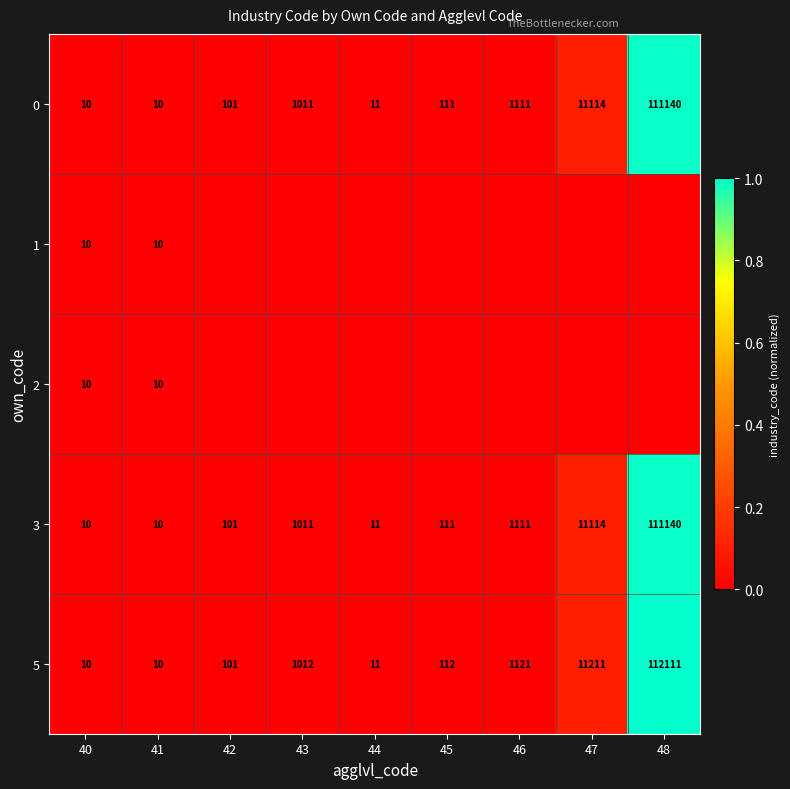

Where does the 3 series first go above 111?

43